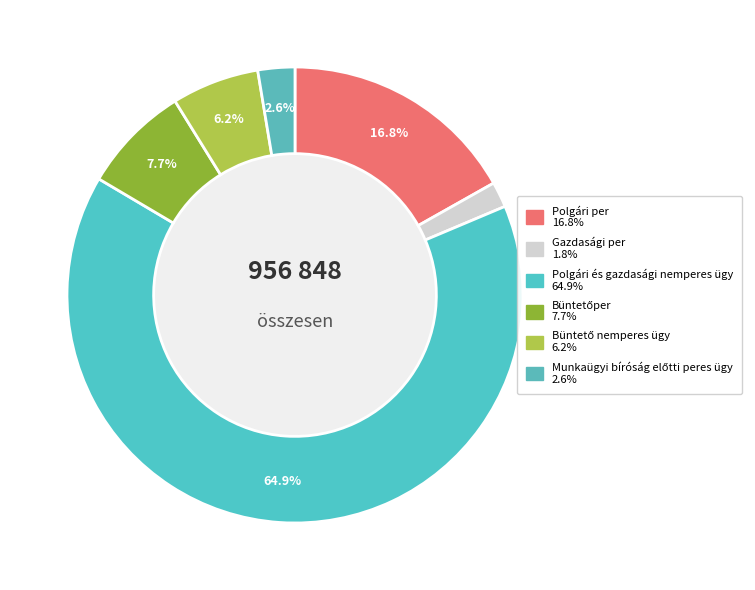

How many segments does this pie chart have?

6